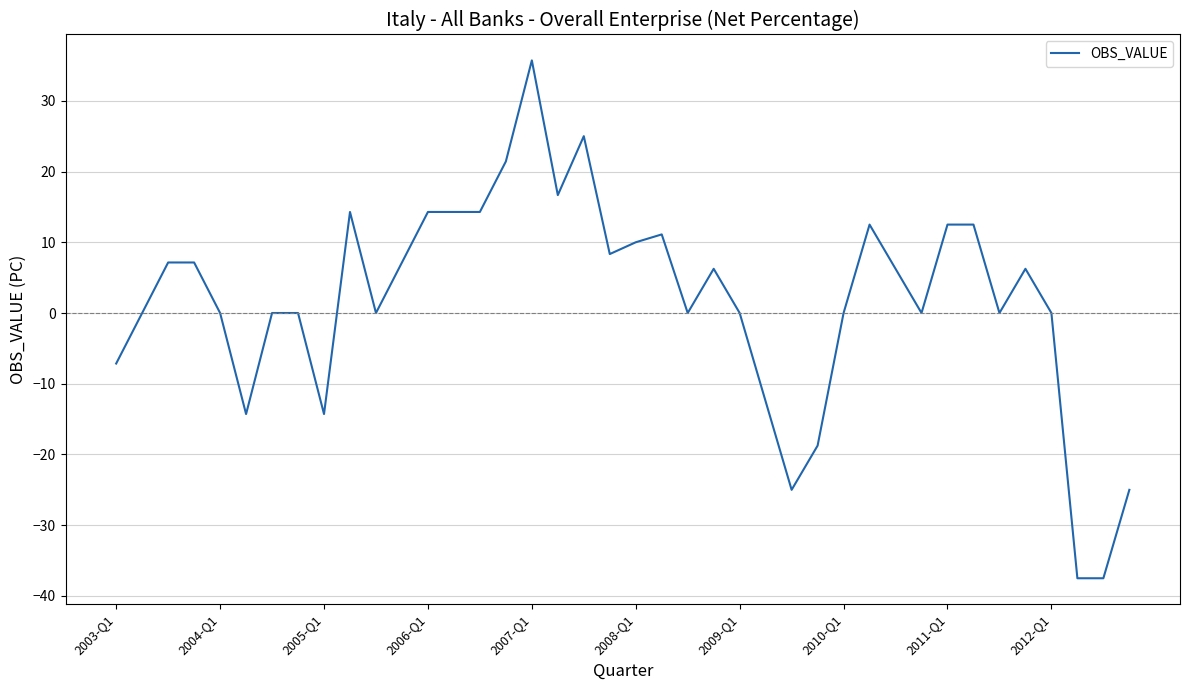

Is this an area chart (filled region under the line)?

No